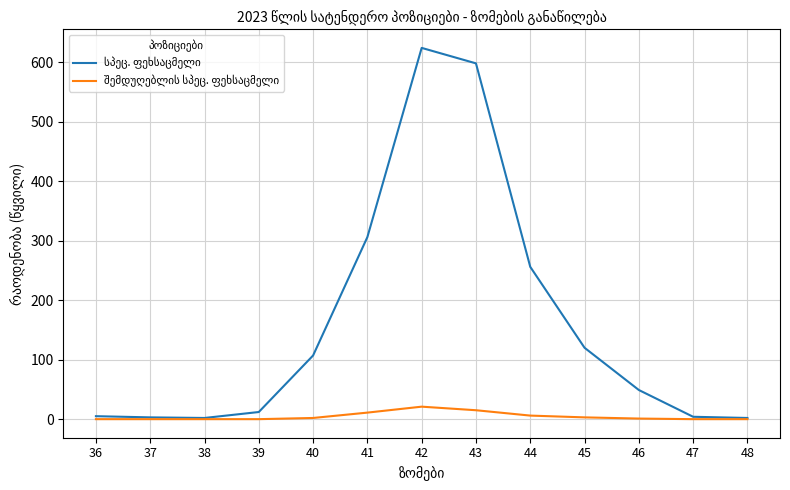

What is the greatest value displayed?

624